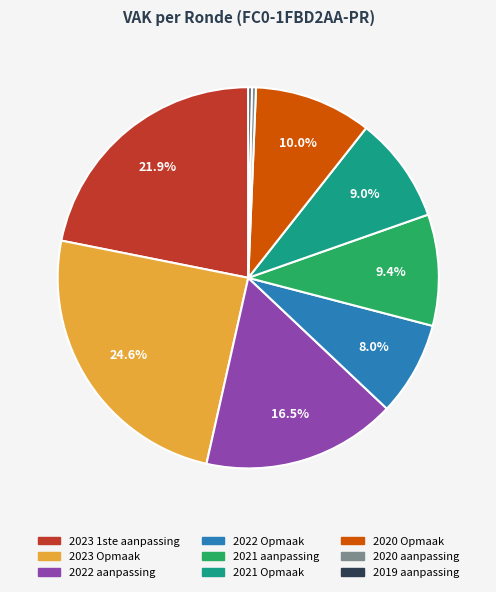

Does 2021 aanpassing account for over 50% of the chart?

No